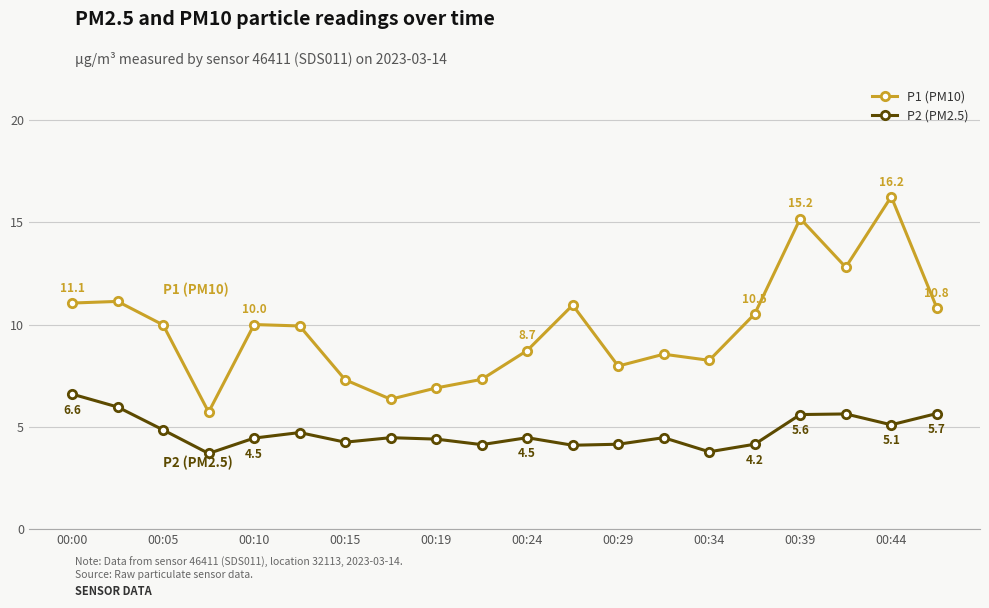

True or false: P2 (PM2.5) and P1 (PM10) intersect in this chart.

False